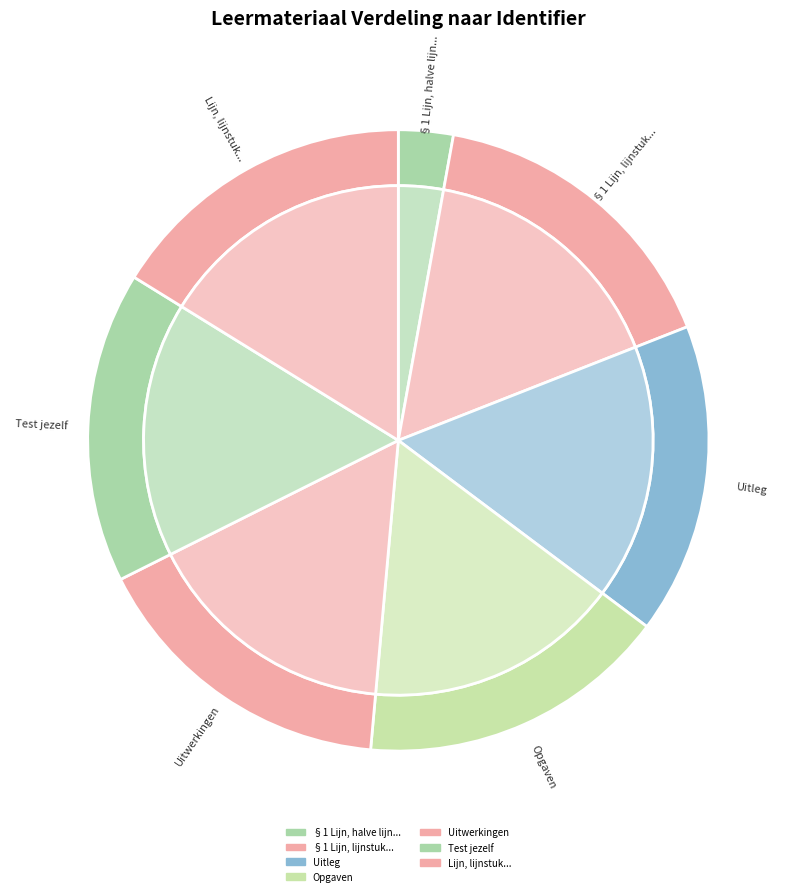

How many slices are in this pie chart?

7